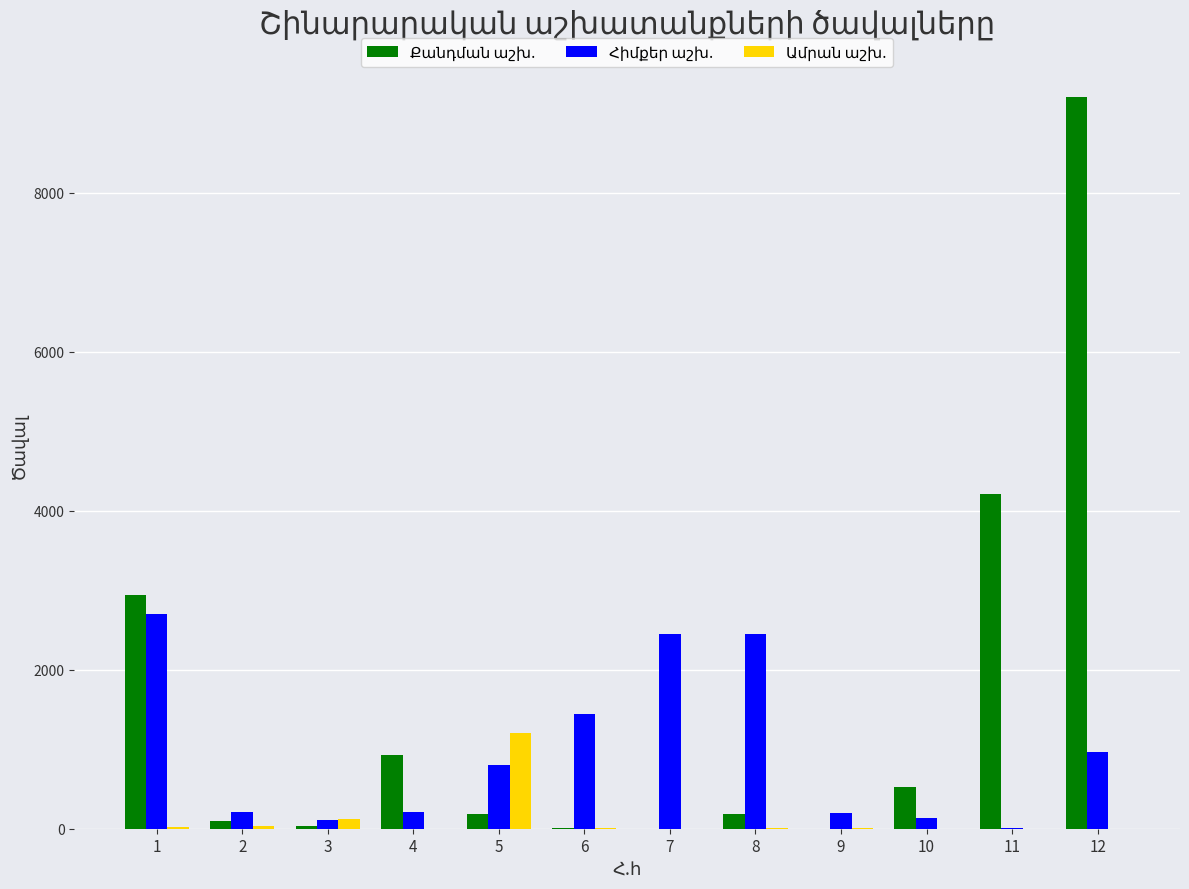

Reading left to right, list all the values displayed in this chart.

Քանդման աշխ.: 1=2935.0	2=102.3	3=32.0	4=930.0	5=189.0	6=7.5	7=1.4	8=191.0	9=2.0	10=530.0	11=4208.0	12=9200.0
Հիմքեր աշխ.: 1=2700.0	2=208.0	3=114.4	4=206.0	5=802.6	6=1444.6	7=2450.0	8=2450.0	9=199.0	10=140.0	11=7.5	12=970.8
Ամրան աշխ.: 1=23.0	2=28.6	3=119.7	4=2.0	5=1200.0	6=4.4	7=0.4	8=7.9	9=7.4	10=0.4	11=0.0	12=0.0